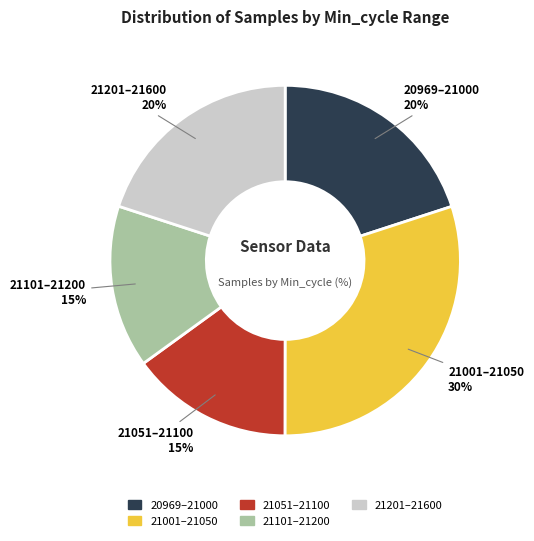

To the nearest percent, what is the difference between the largest and smallest slice percentages?

15%